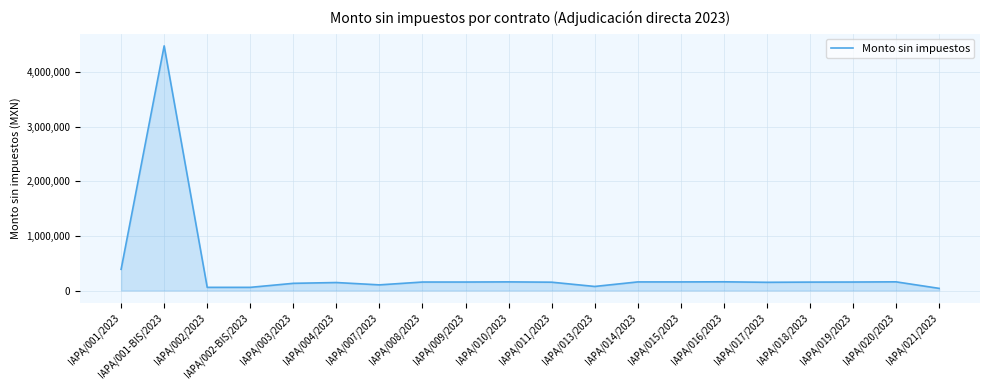

What is the smallest value displayed?

39335.7